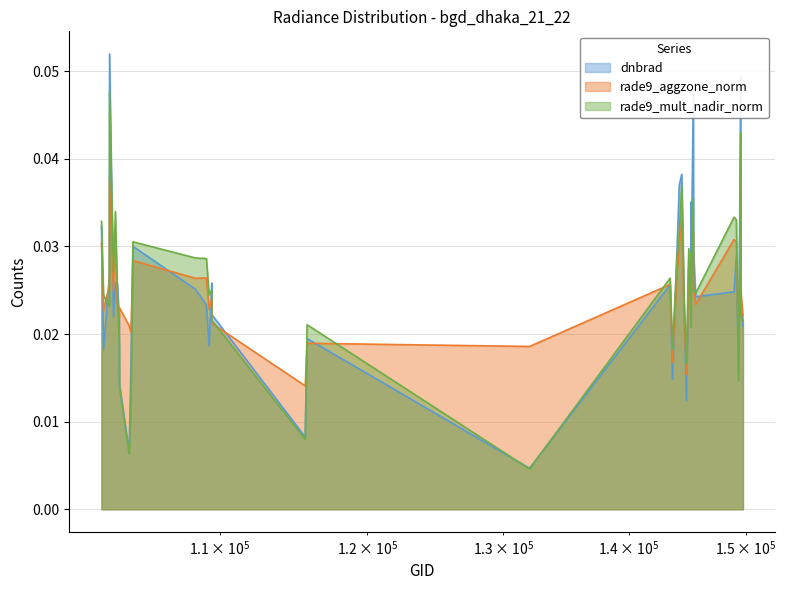

True or false: dnbrad and rade9_mult_nadir_norm cross at least once.

True